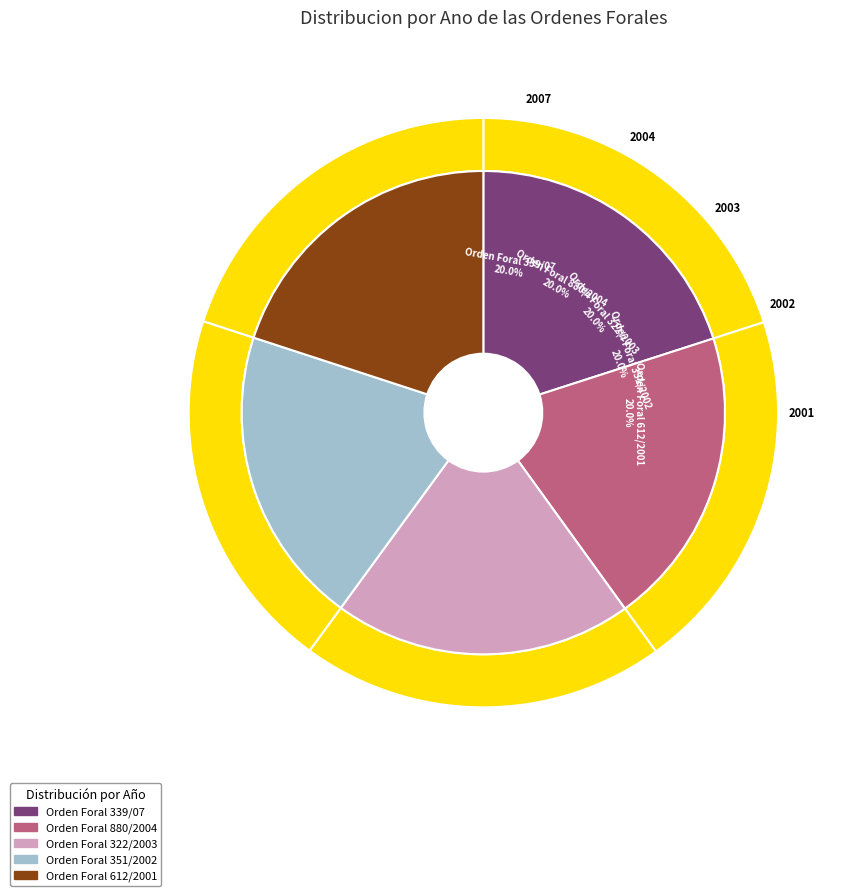

To the nearest percent, what is the combined percentage of Orden Foral 612/2001 and Orden Foral 880/2004?

40%